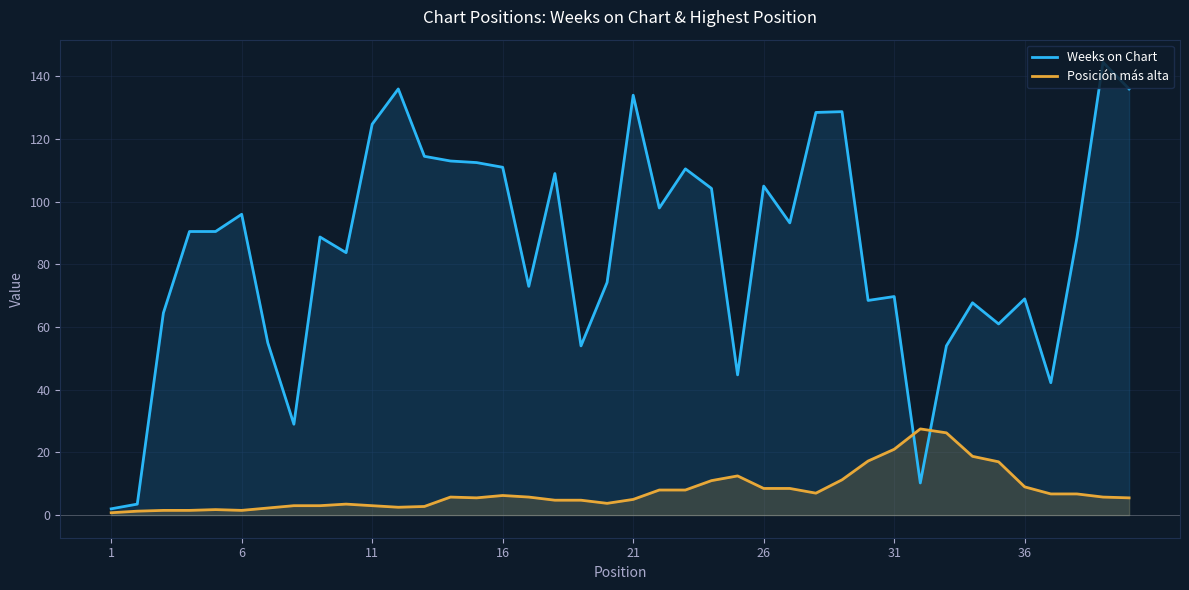

List the series in order of their peak value, lowest first.

Posición más alta, Weeks on Chart